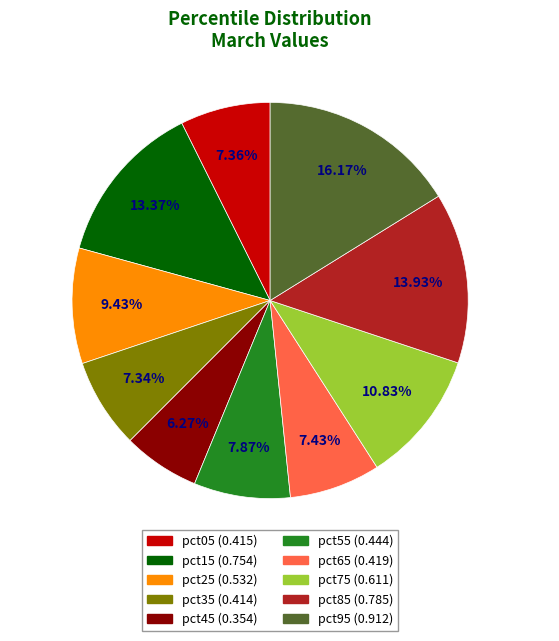

Combined, do pct75 and pct95 account for over 50%?

No